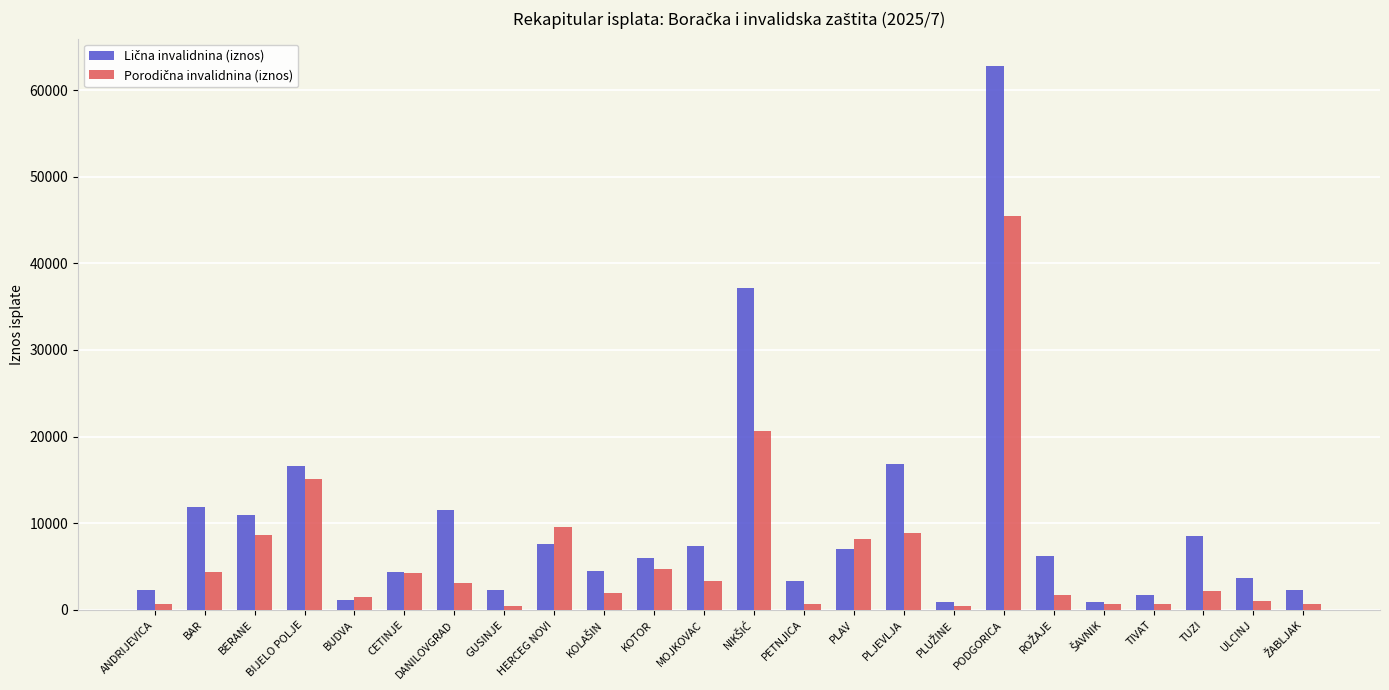

What is the spread (max minus min) of values at PODGORICA?

17379.5